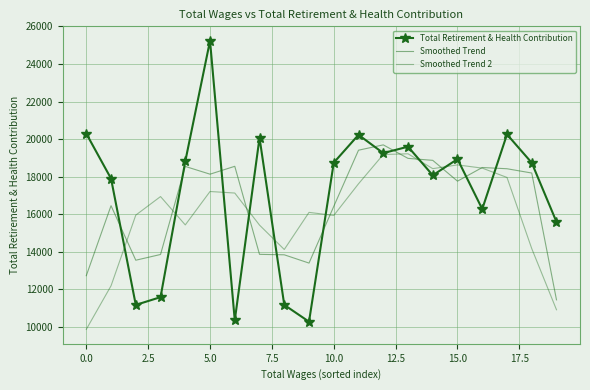

How many lines are shown in the chart?

3